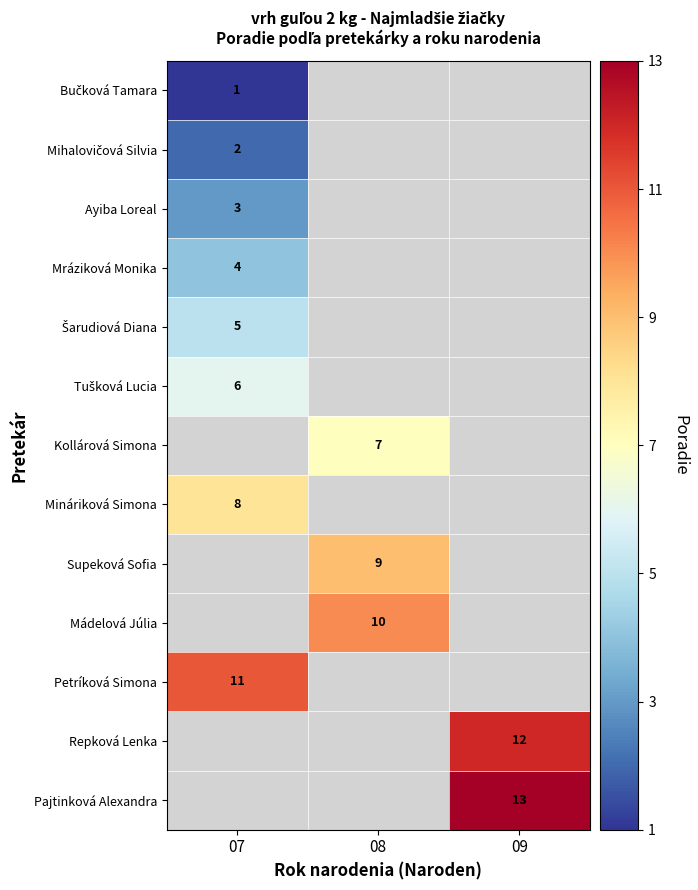

The Mádelová Júlia series shows 10 at 08. True or false?

True